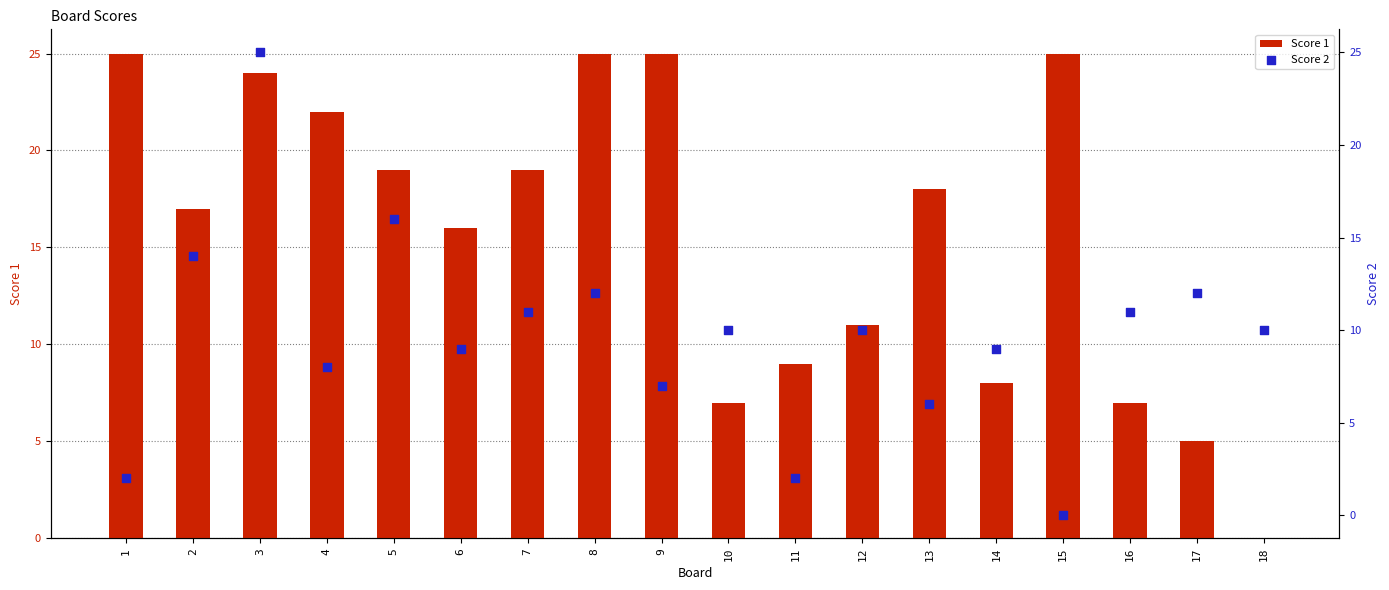

Which series contains the lowest Y value?

Score 1